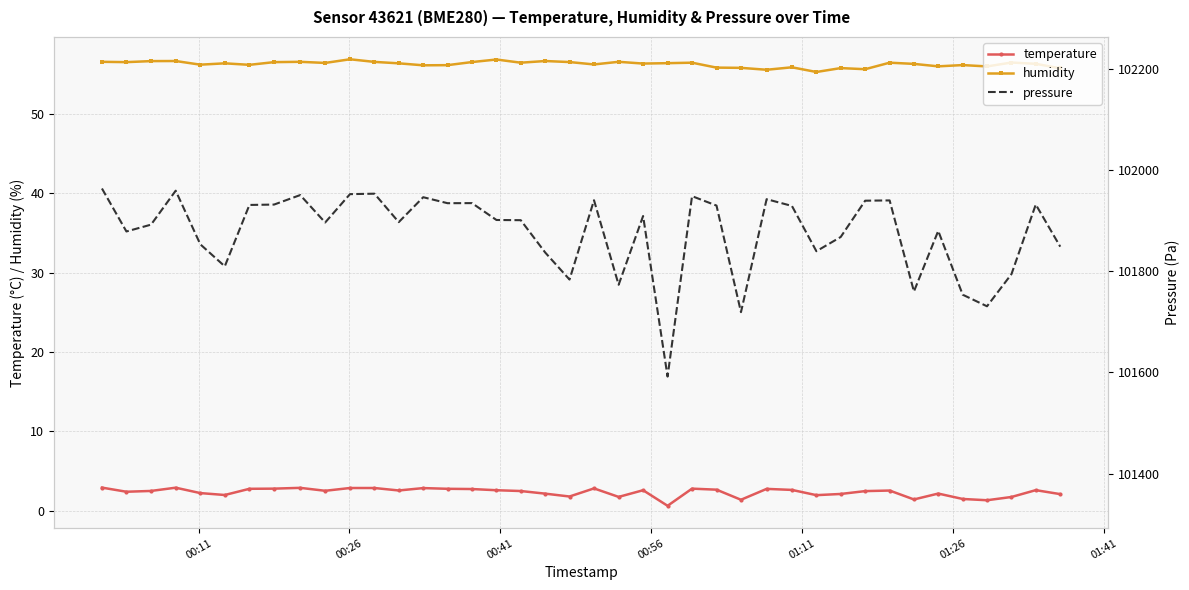

True or false: temperature and humidity intersect in this chart.

False